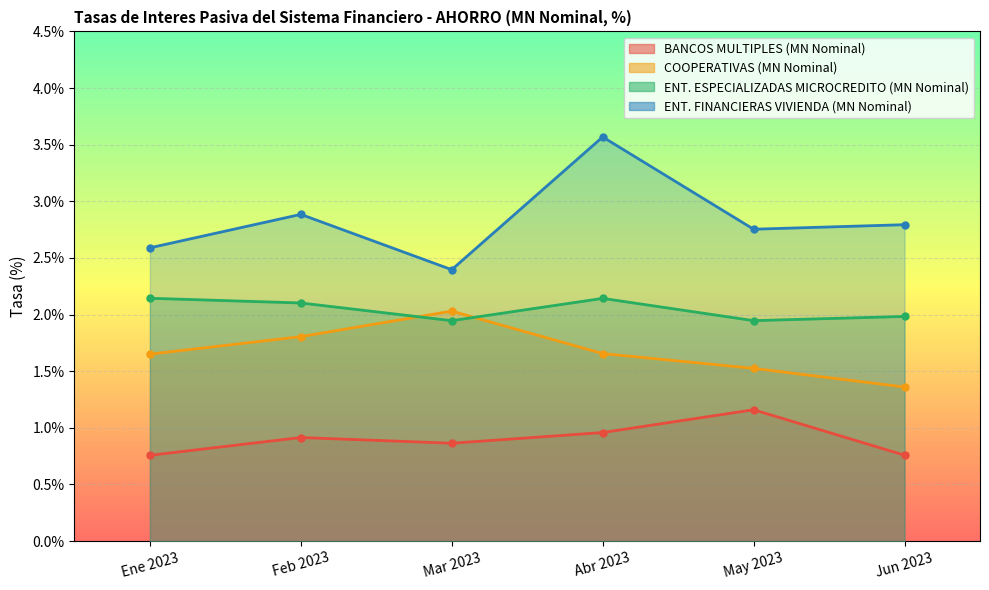

What is the lowest value of the COOPERATIVAS (MN Nominal) series?

1.4